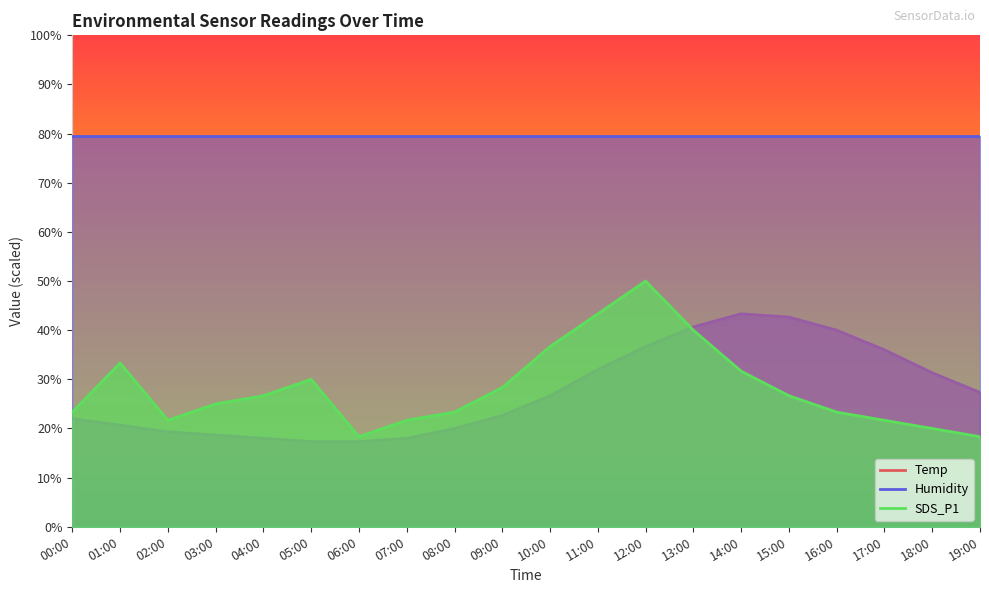

True or false: SDS_P1 has more than 2 interior local peaks.

True